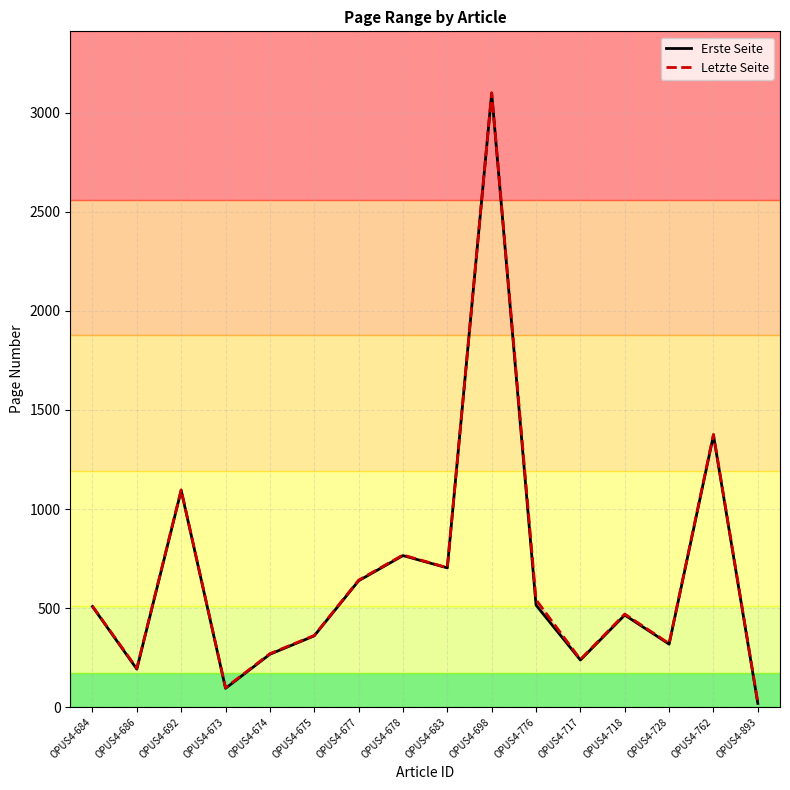

The value of Letzte Seite at OPUS4-677 is 641. True or false?

True